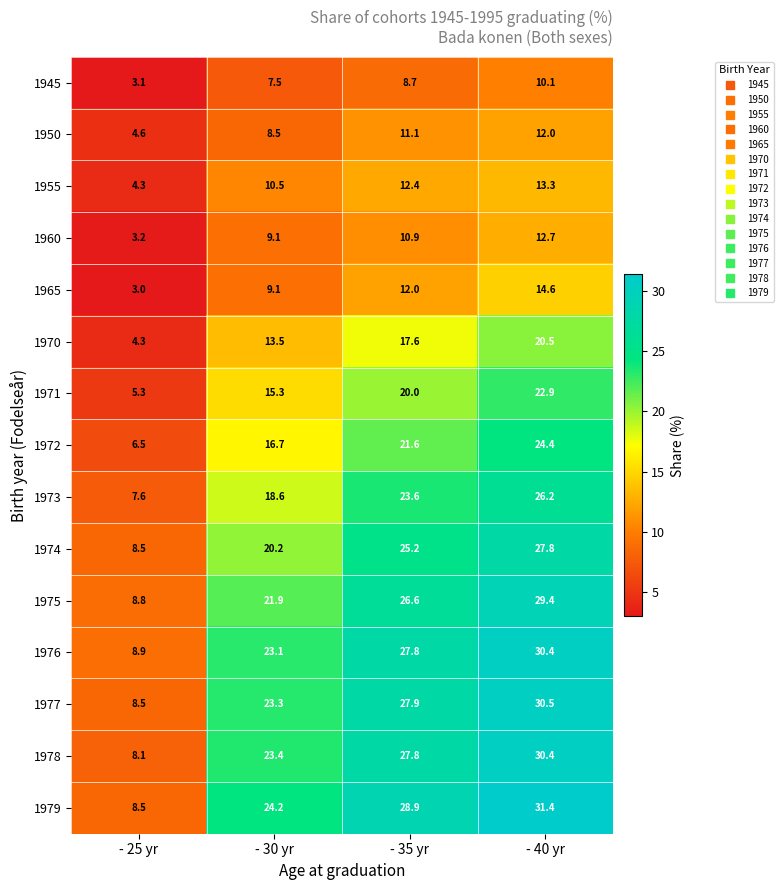

At how many categories does at least one series exceed 6?

4